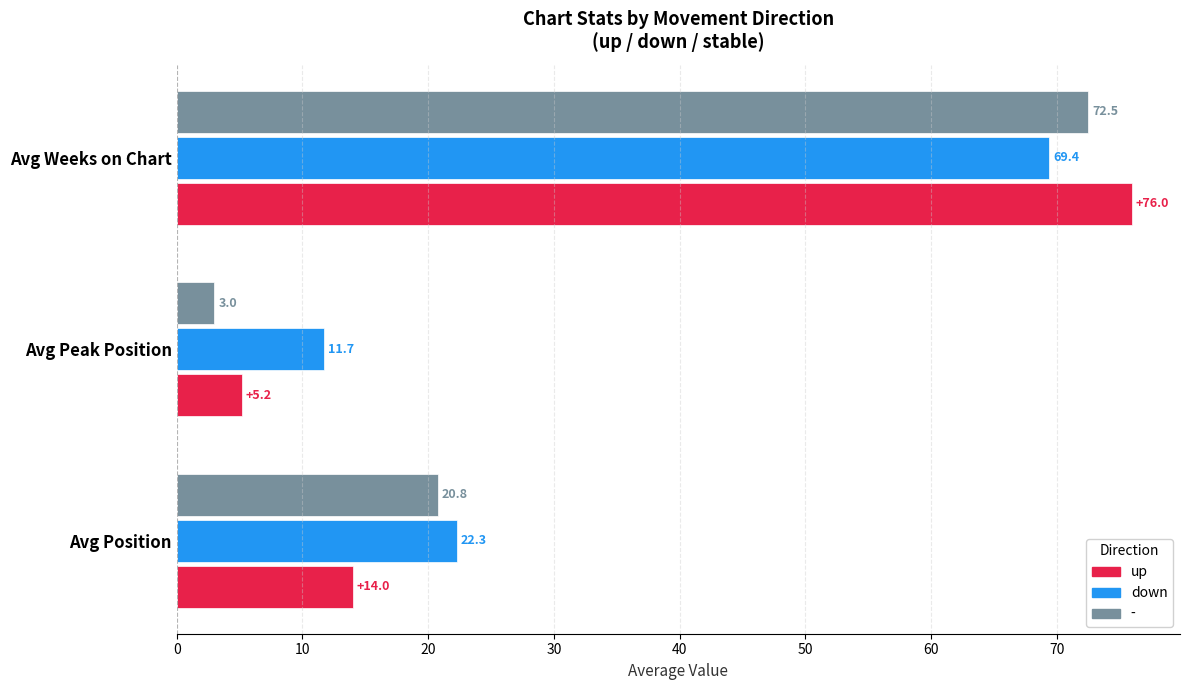

At Avg Peak Position, list the series in order from largest to smallest.

down, up, -